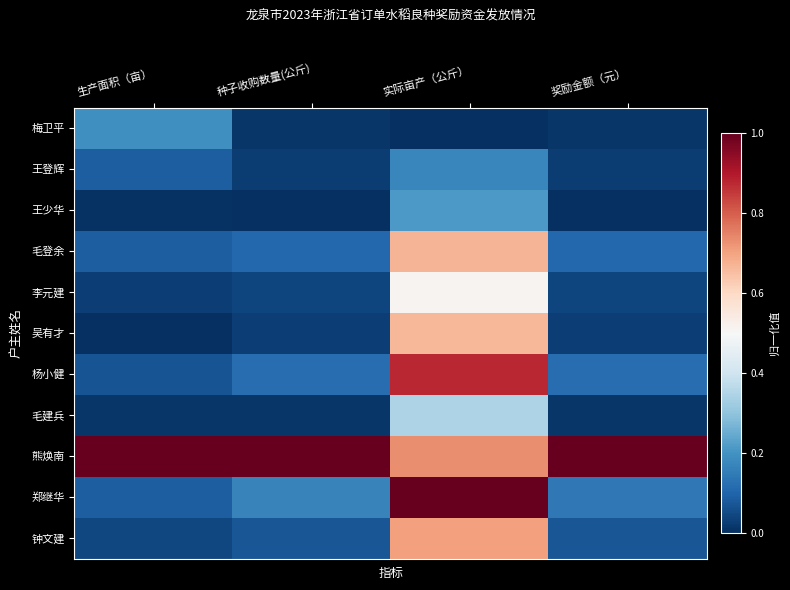

What is the greatest value displayed?

1.0